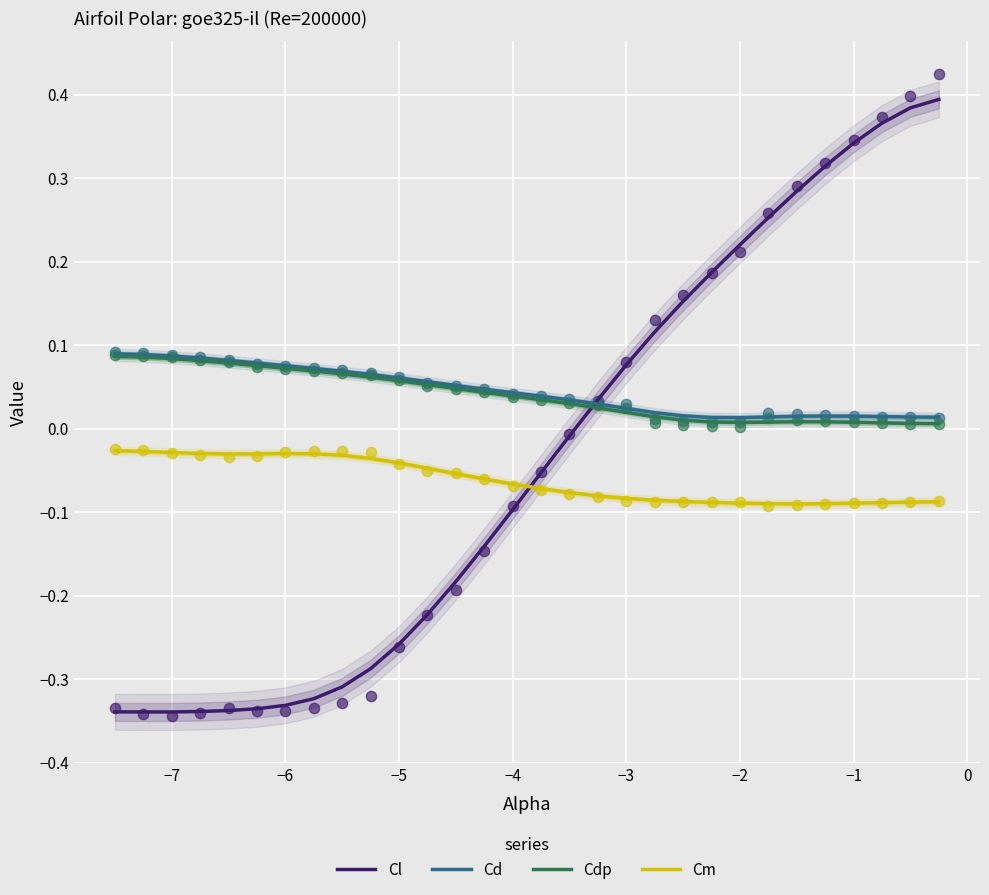

Which series has the widest spread of Y values?

Cl